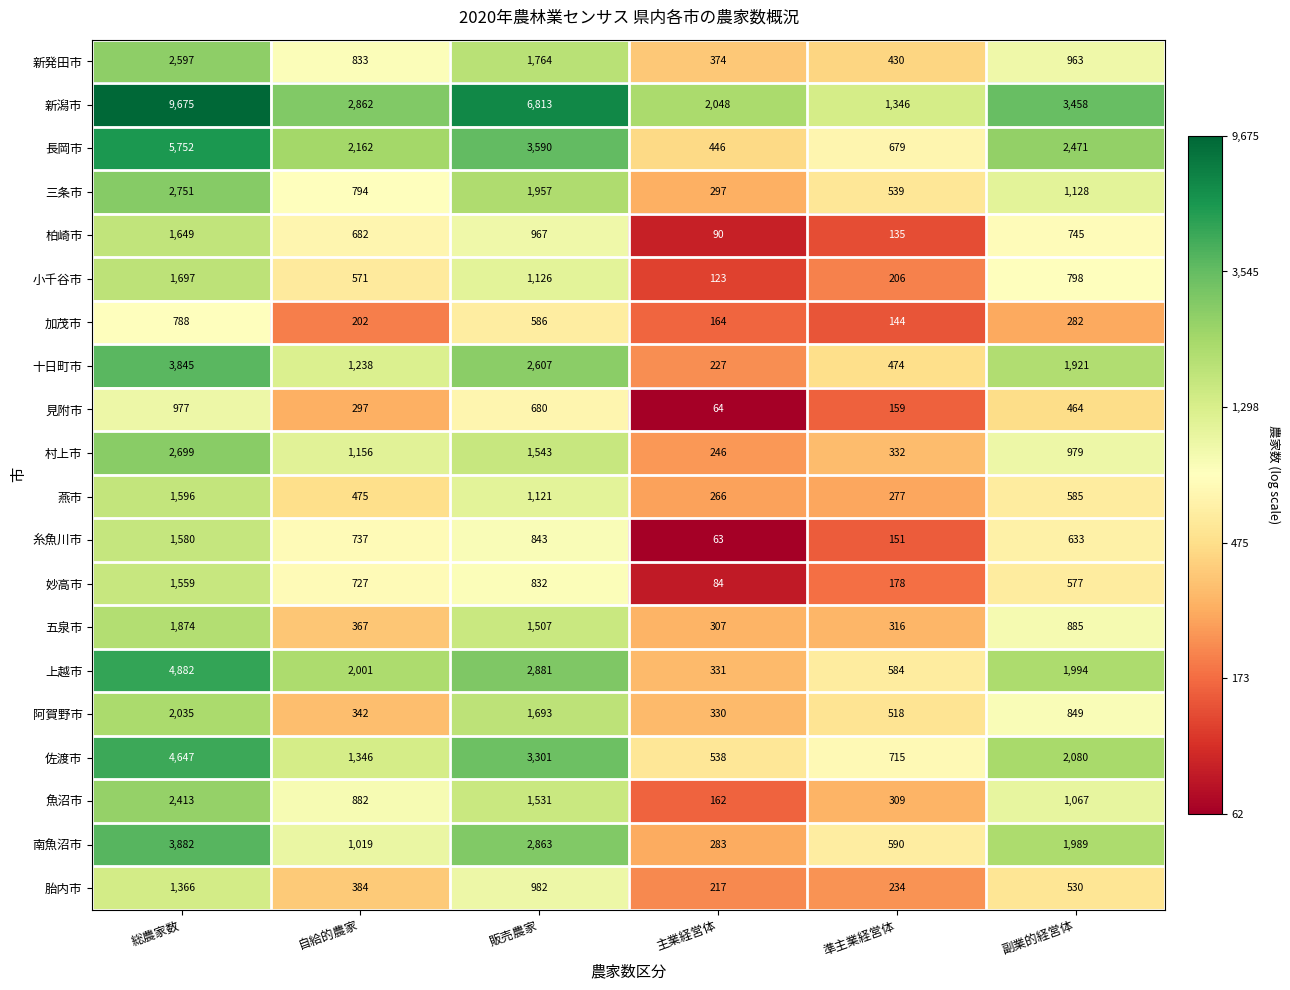

What is the sum of the 上越市 values at 自給的農家 and 総農家数?

6883